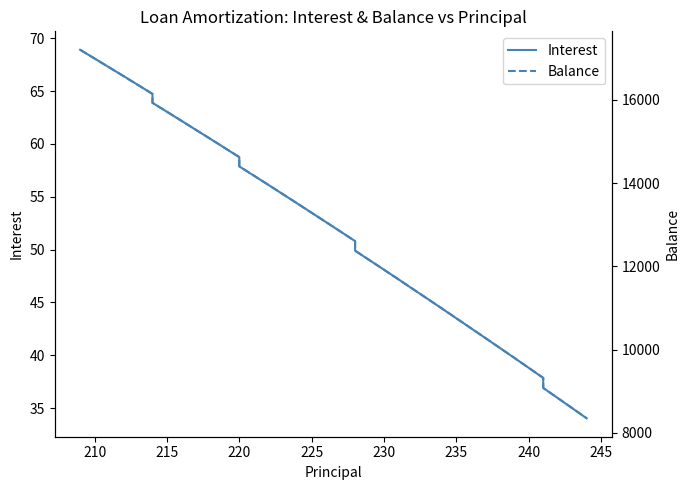

What is the maximum value for Interest?

68.9